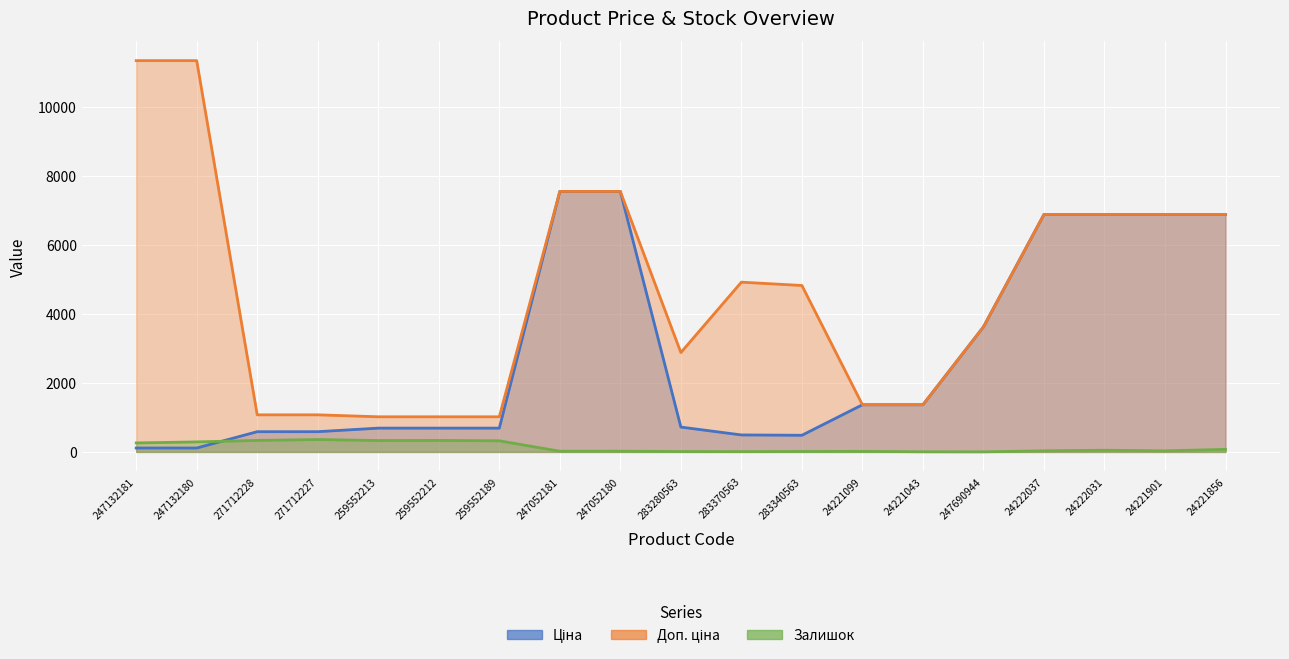

What is the difference between the maximum and minimum values in the Залишок series?

357.0